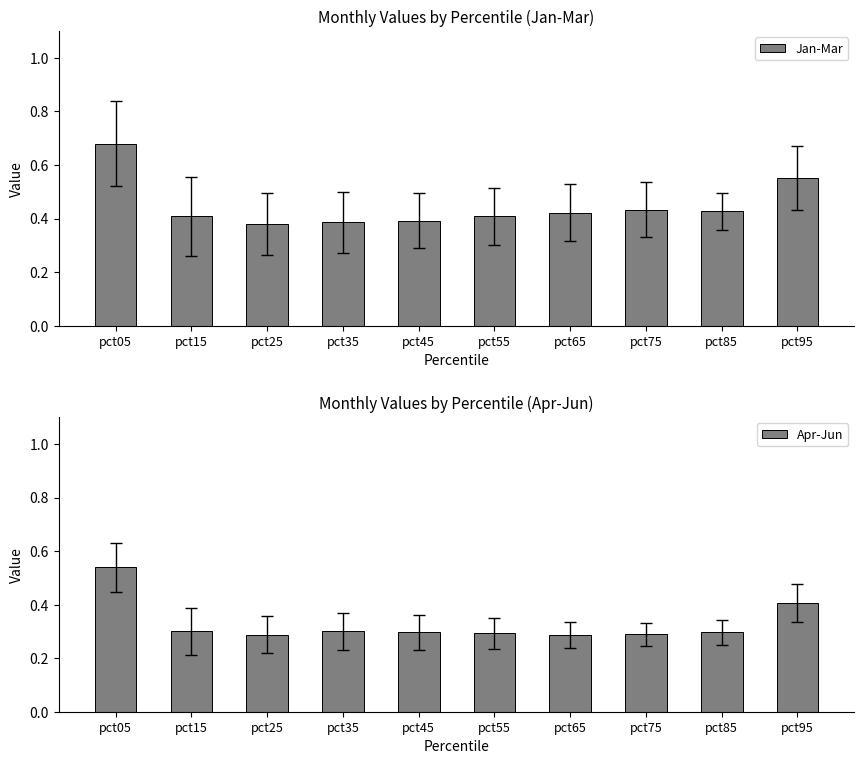

At which category is the sum across all series the highest?

pct05